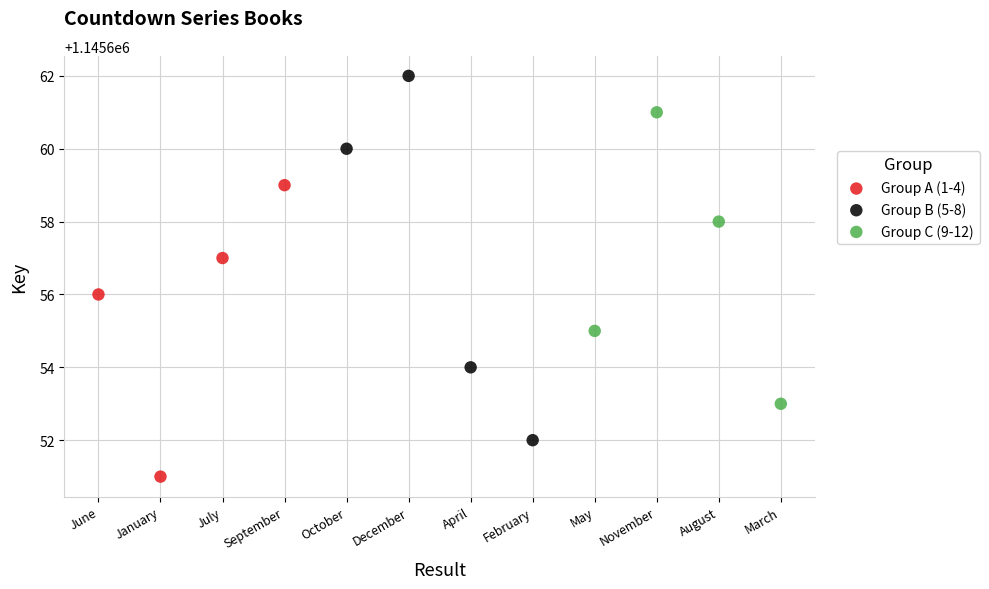

Which series has the widest spread of Y values?

Group B (5-8)